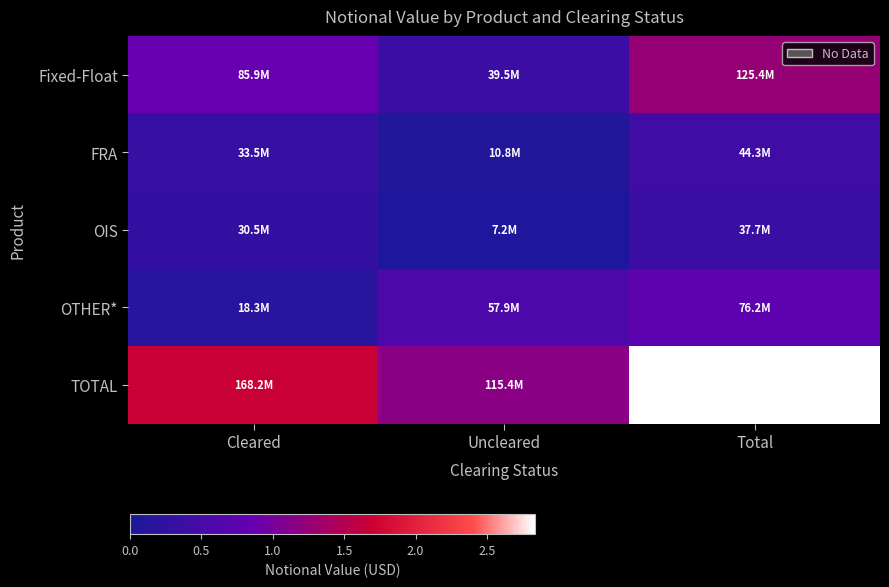

Which has a higher value, Cleared or Uncleared?

Cleared